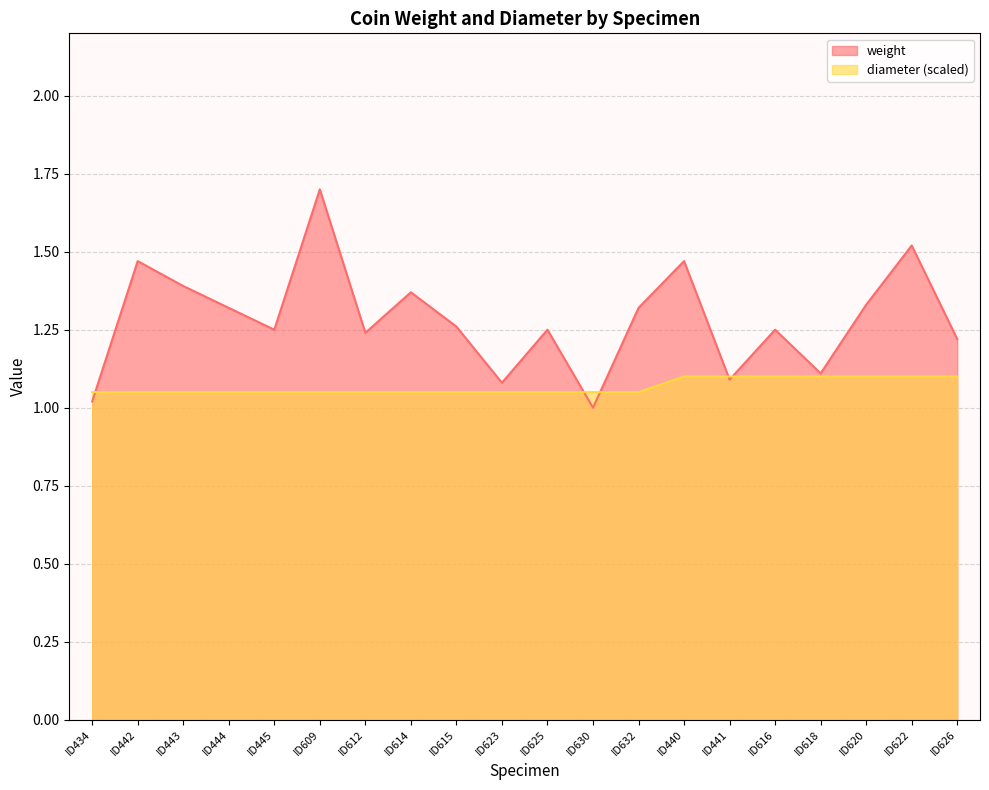

In weight, how many points are higher than both neighbors (excluding endpoints)?

7